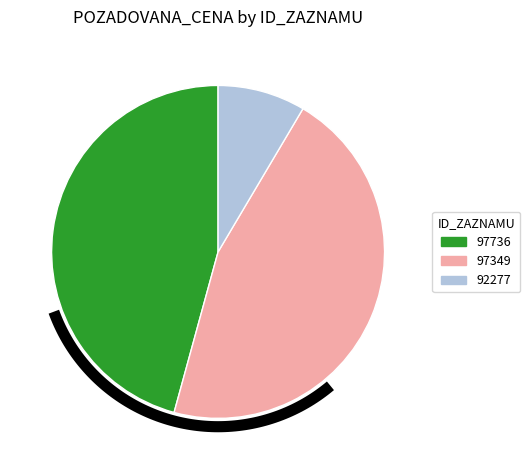

To the nearest percent, what percentage of the pie is 97736?

46%